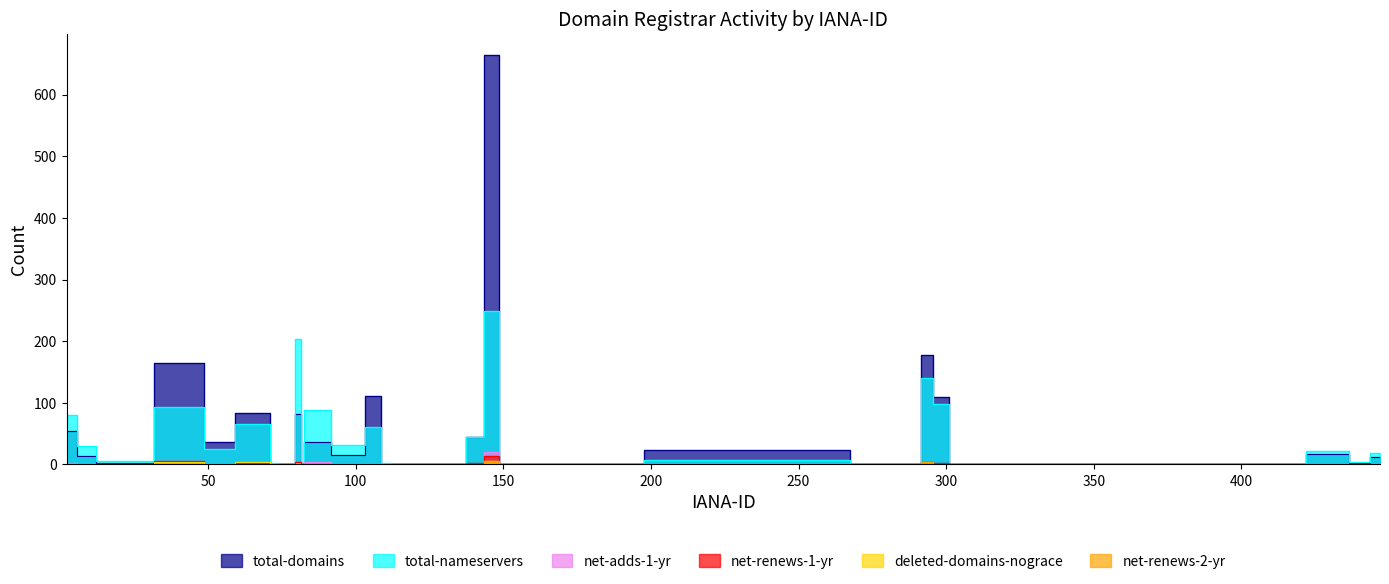

Does the chart have visible grid lines?

No